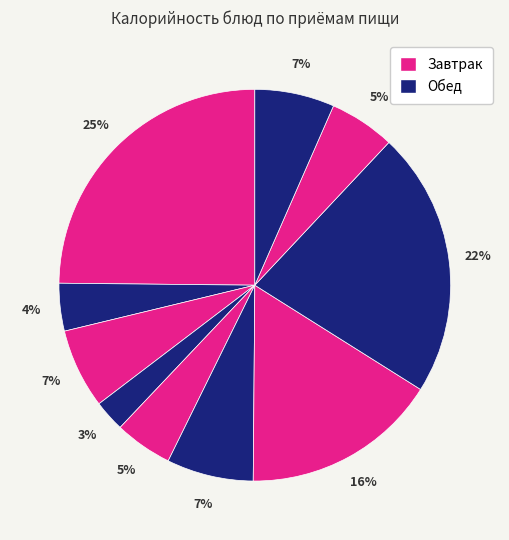

Count the number of slices in the pie.

10